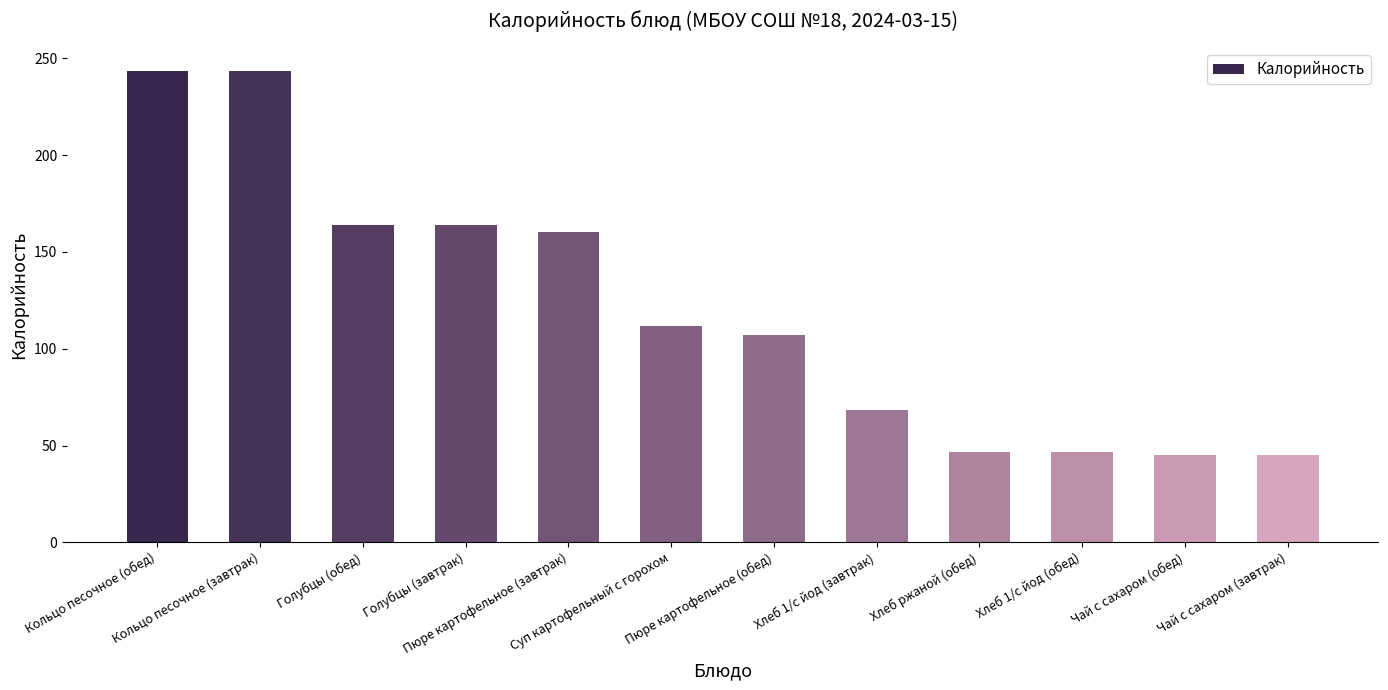

The value at Хлеб 1/с йод (обед) is 12.2. True or false?

False